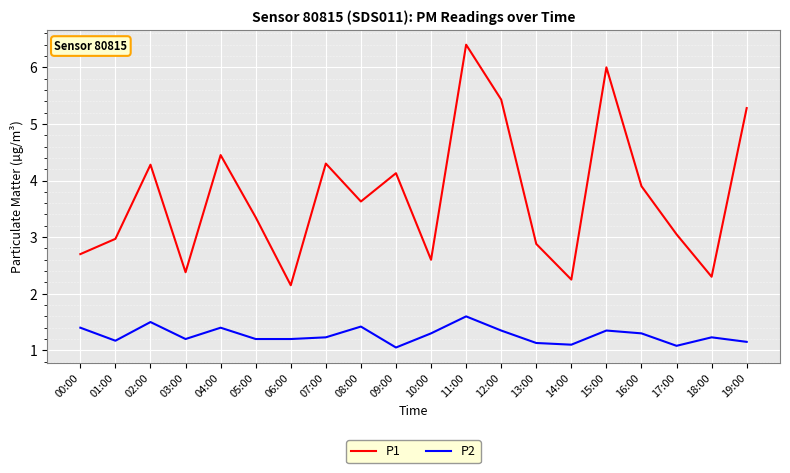

What is the greatest value displayed?

6.4